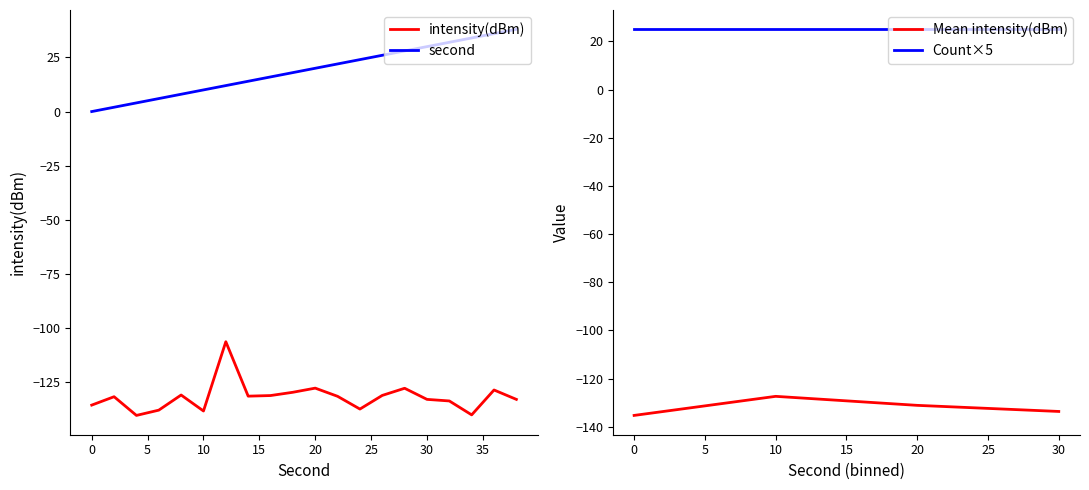

True or false: intensity(dBm) and second intersect in this chart.

False